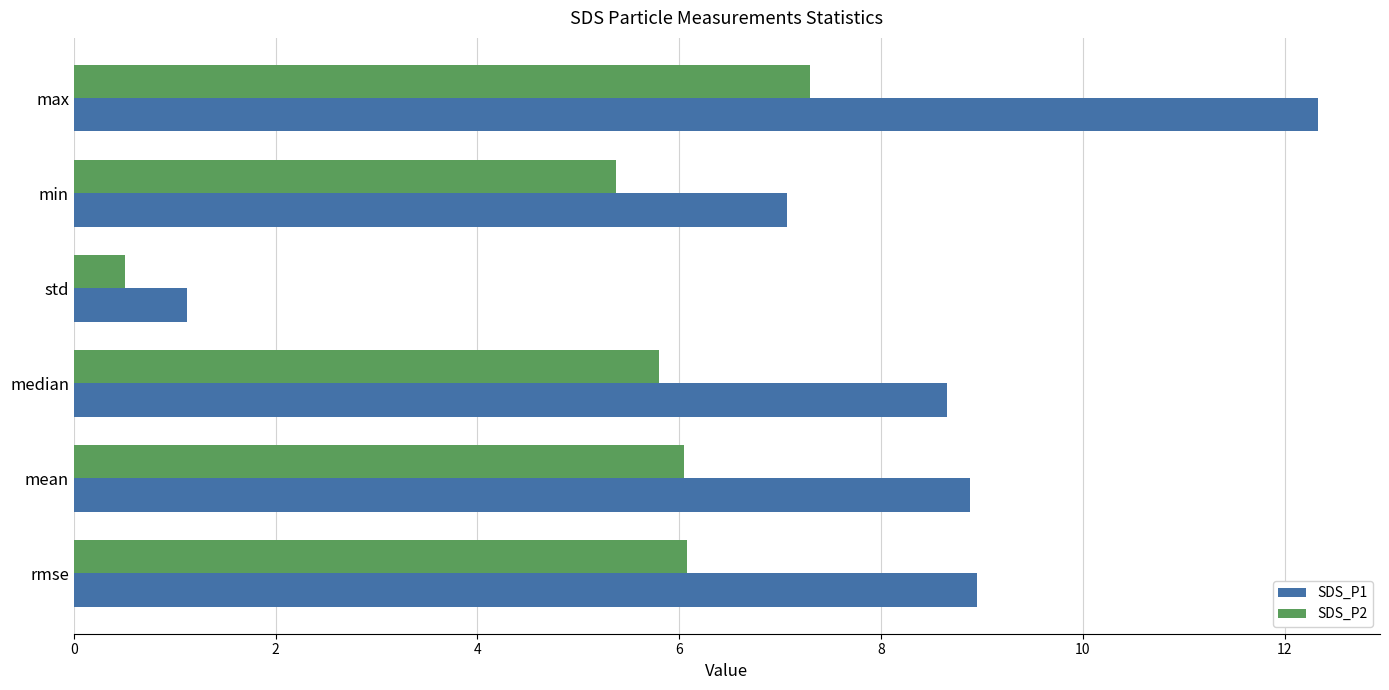

At which label is SDS_P2 closest to 3?

min